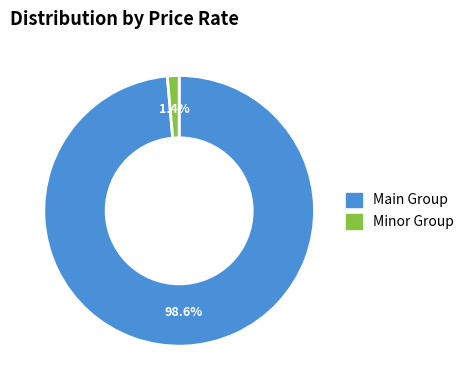

Is there any slice that represents more than half of the pie?

Yes